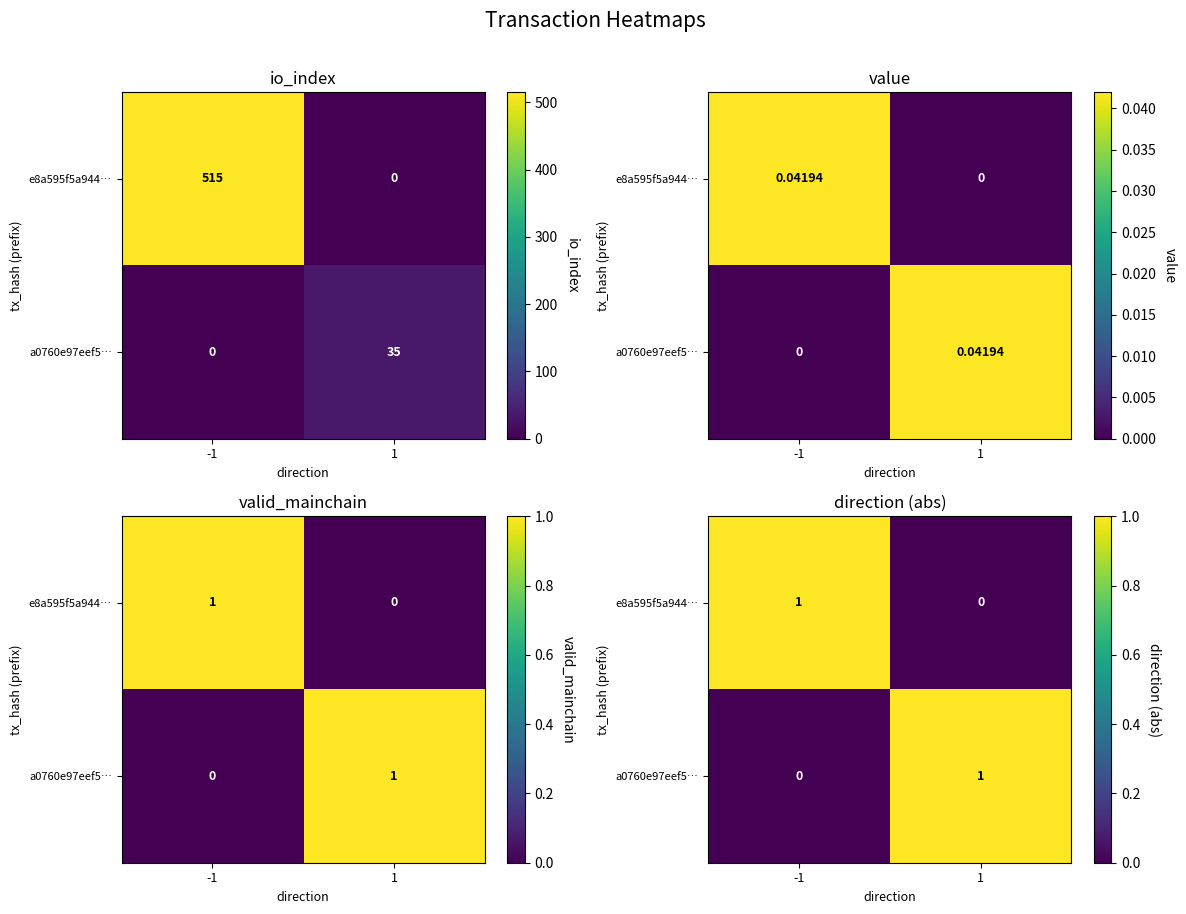

Is it true that a0760e97eef5… equals 1 at -1?

False